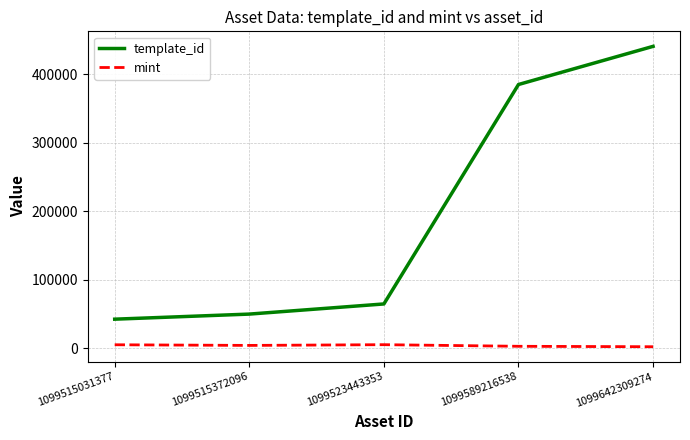

What is the maximum value shown in the chart?

440886